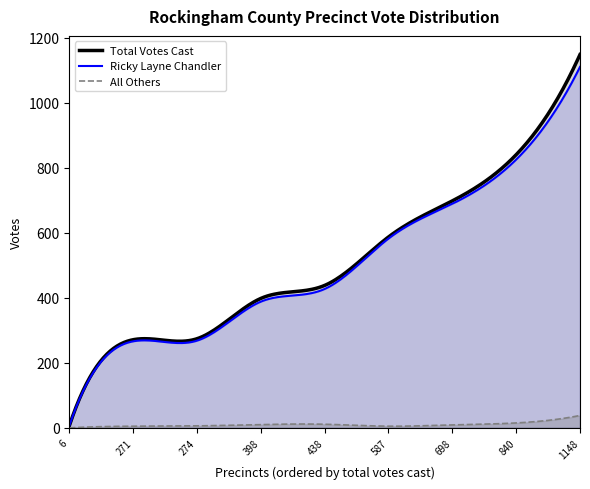

Which series has the largest range (max minus min)?

Total Votes Cast